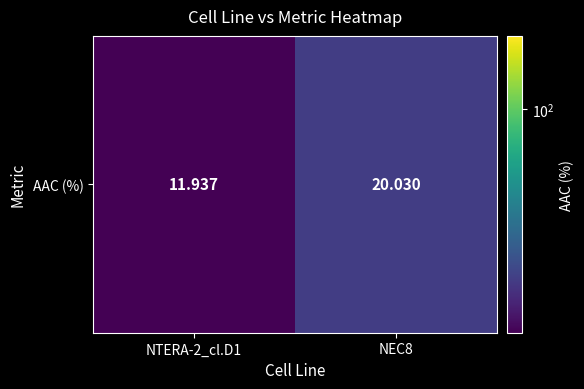

How many data points does each series have?

2